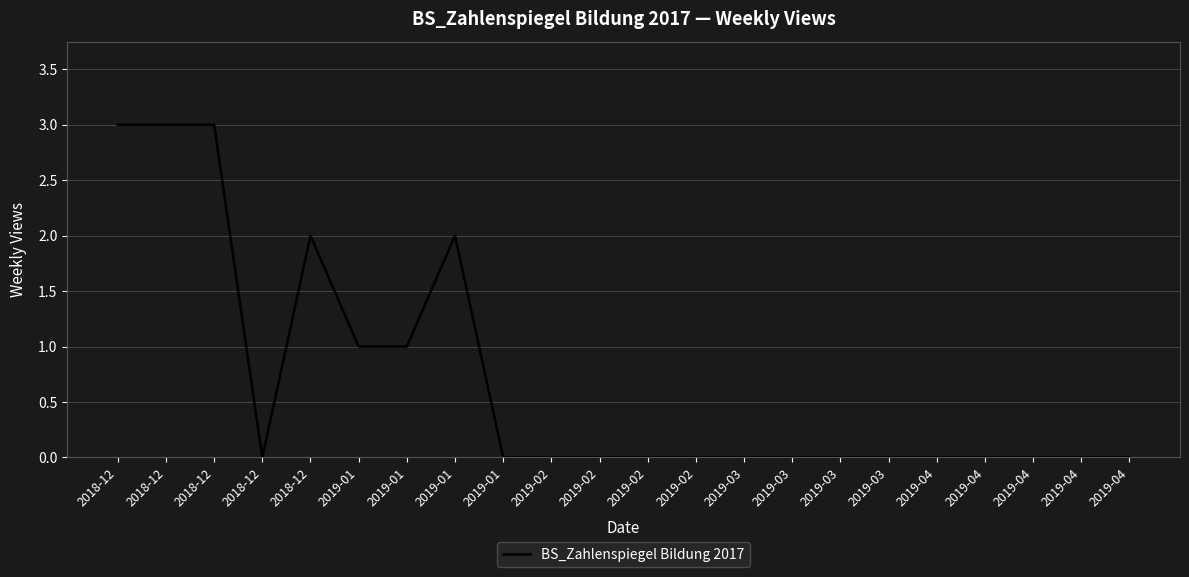

What is the label of the 1st point from the right?

2019-04